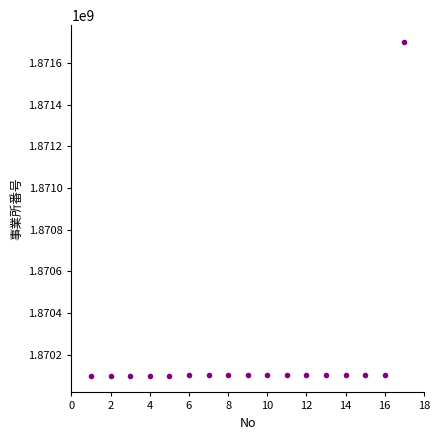

What is the range of X values (max minus min)?

16